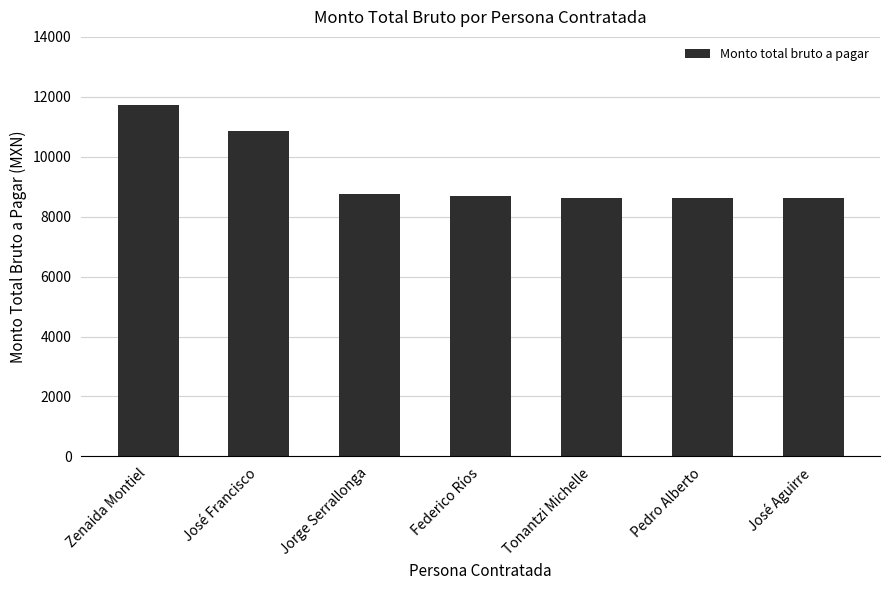

True or false: the data shows 10865.0 at José Francisco.

True